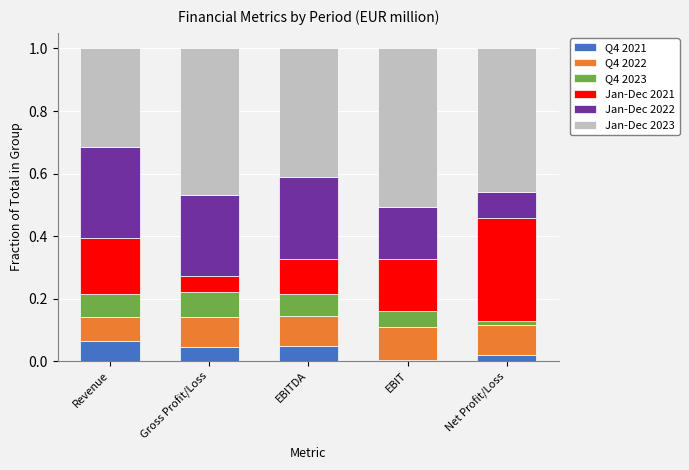

What is the total value across all series at Revenue?

1.0